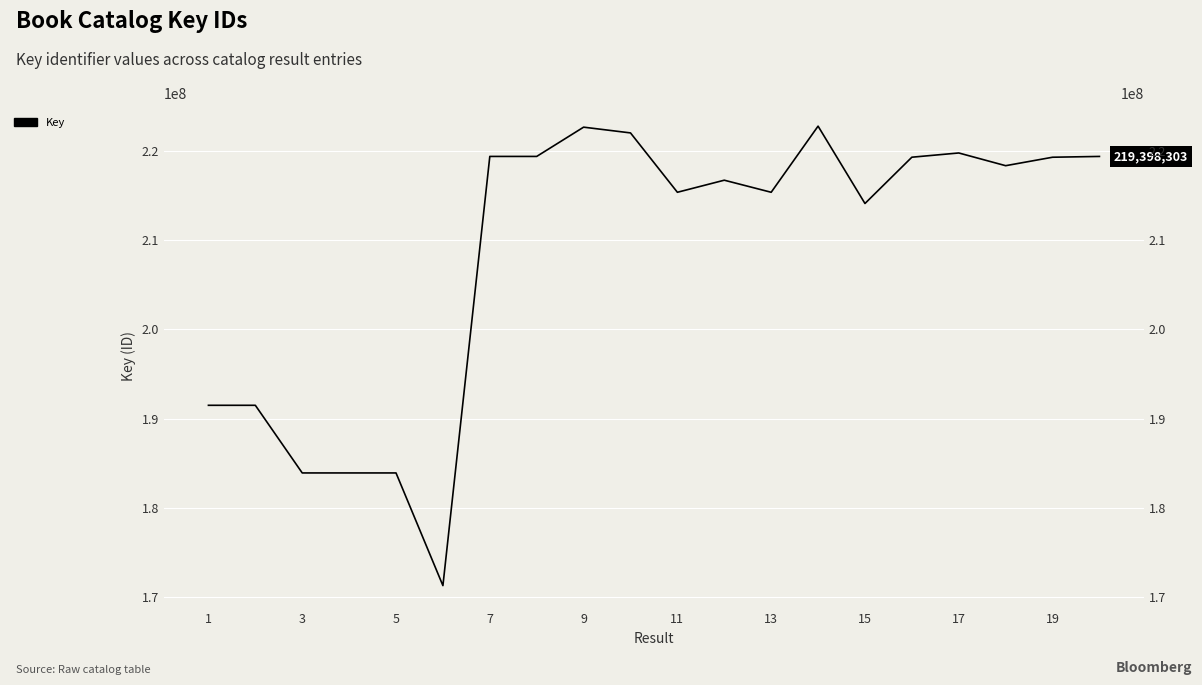

What is the approximate value at 3?

183914134